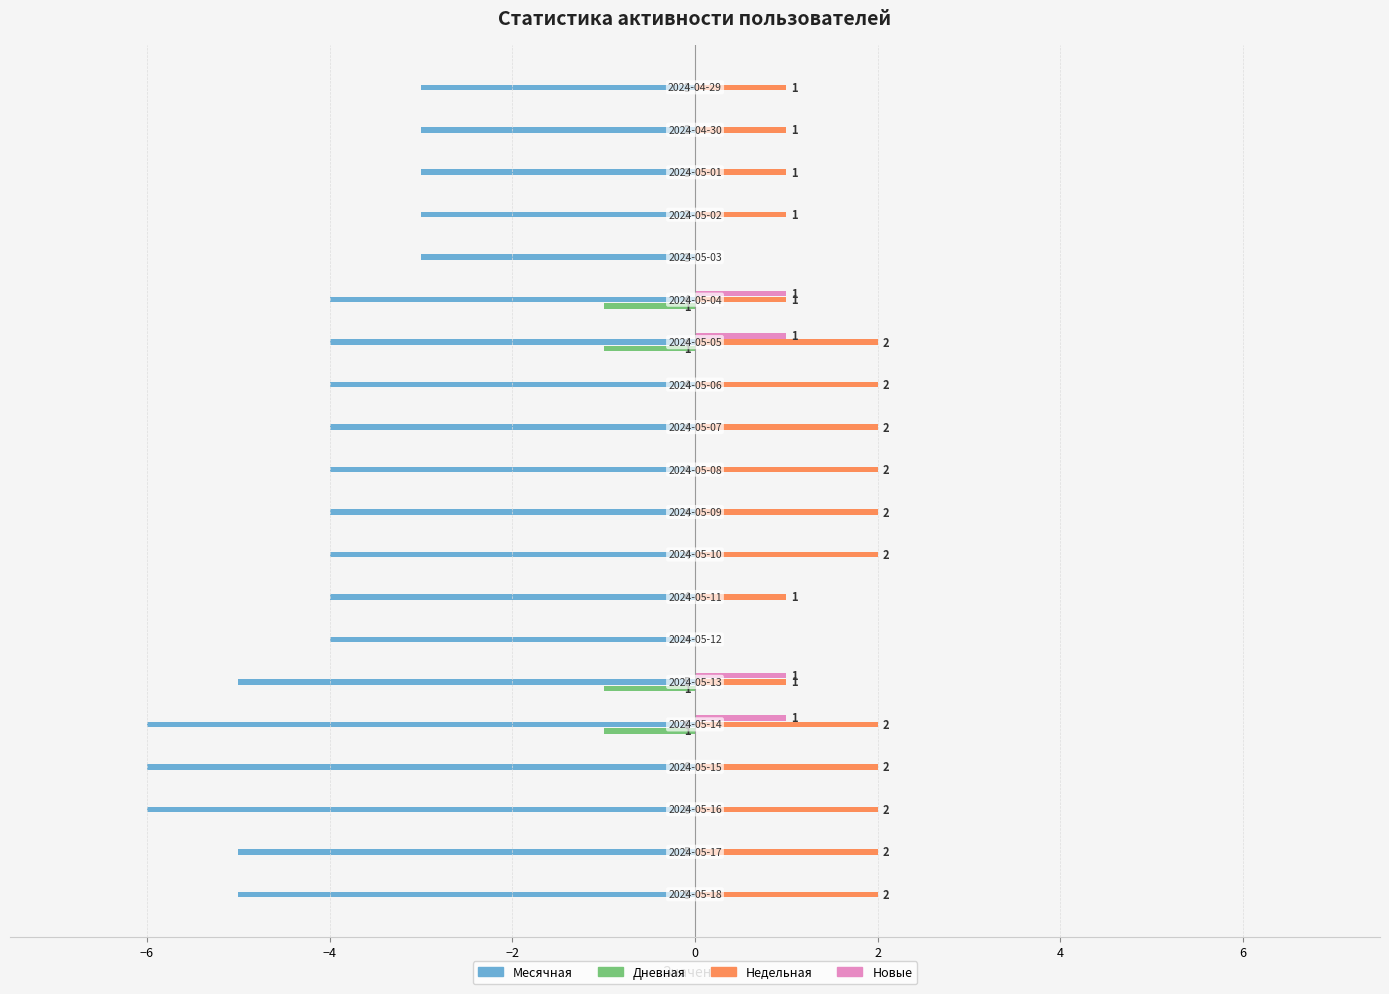

What is the maximum value for Месячная?

-3